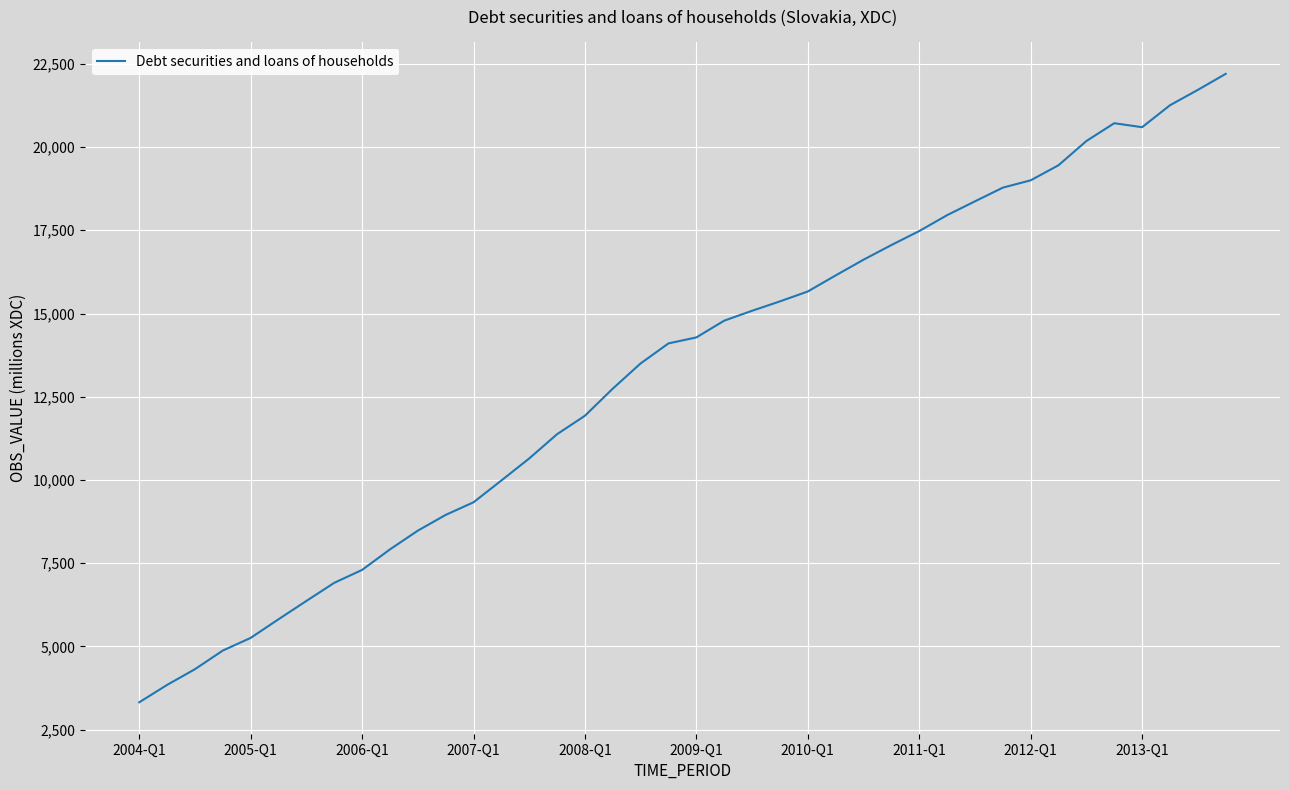

What is the greatest value displayed?

22198.1